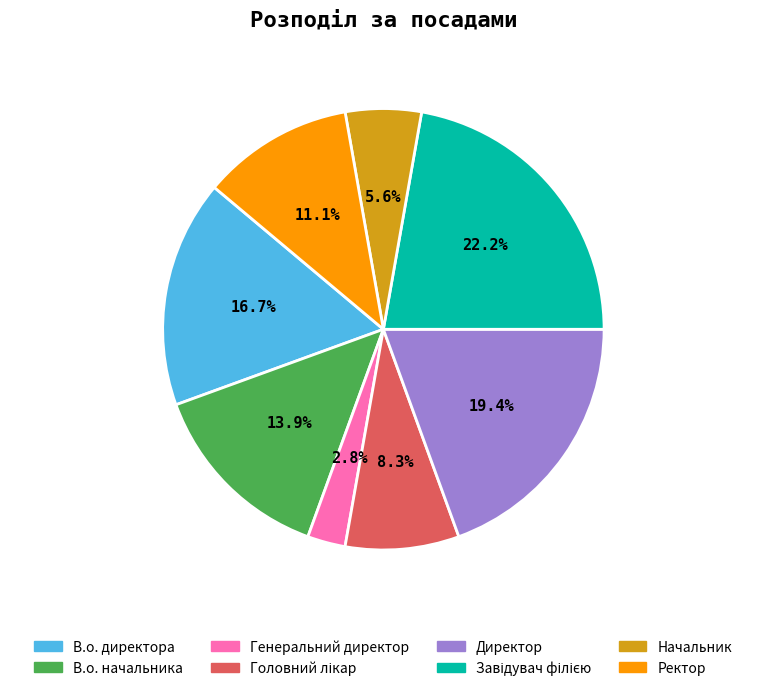

Is there any slice that represents more than half of the pie?

No